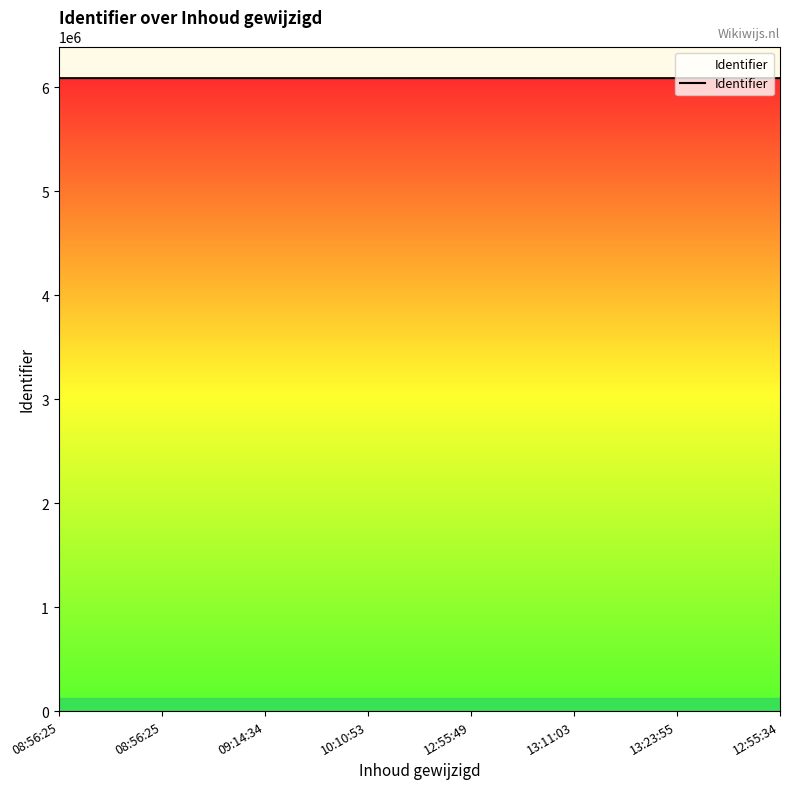

What is the sum of all values?

48687651